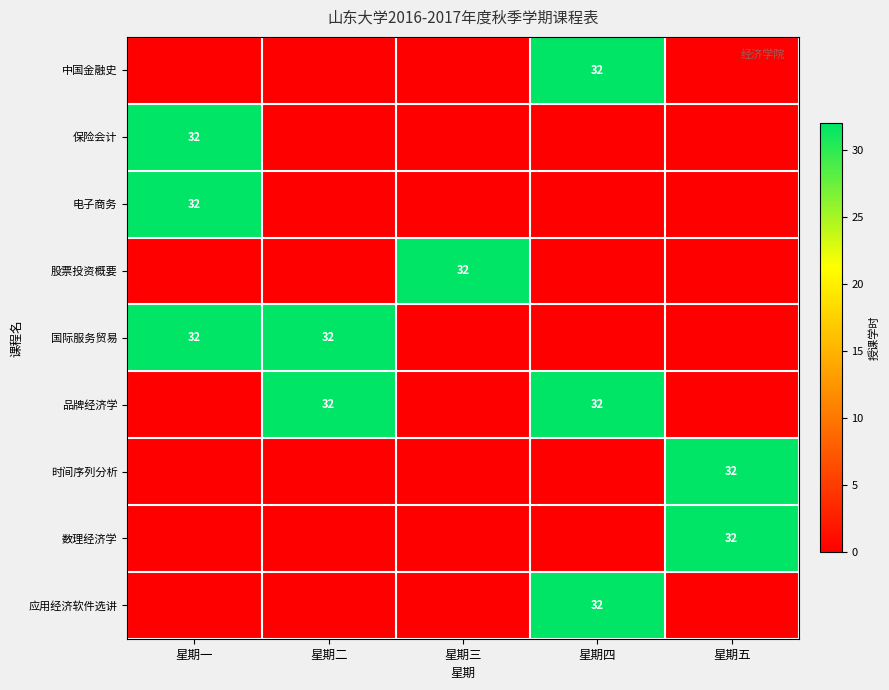

Count the number of data series in this chart.

9